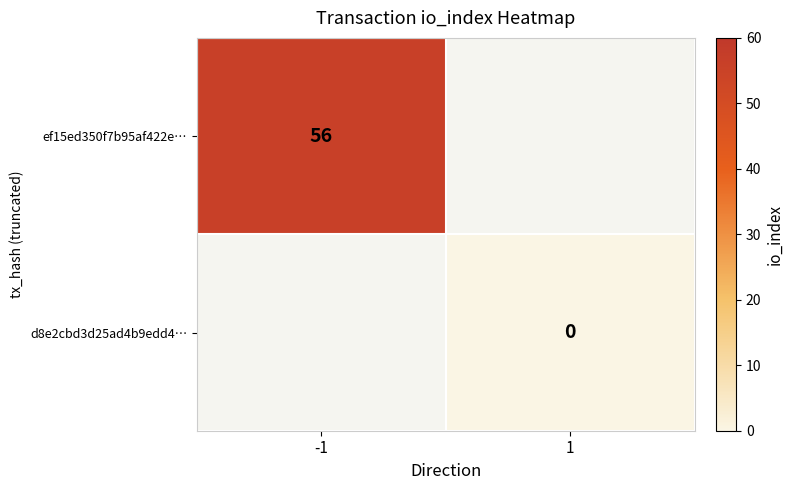

Is the value of d8e2cbd3d25ad4b9edd4… at 1 greater than the value of ef15ed350f7b95af422e… at -1?

No